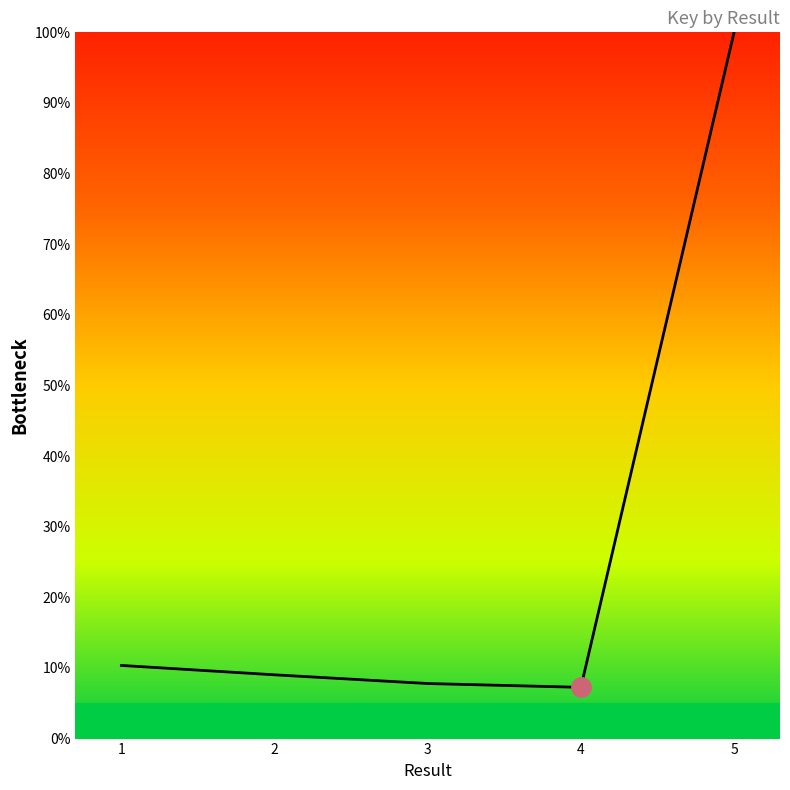

Reading left to right, list all the values displayed in this chart.

1=10.4	2=9.0	3=7.8	4=7.3	5=100.0